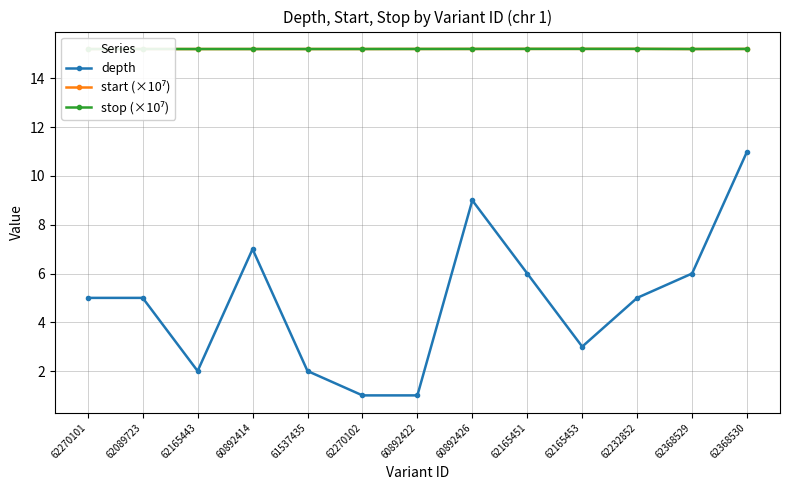

Where is stop (×10⁷) nearest to the value 15?

62270101